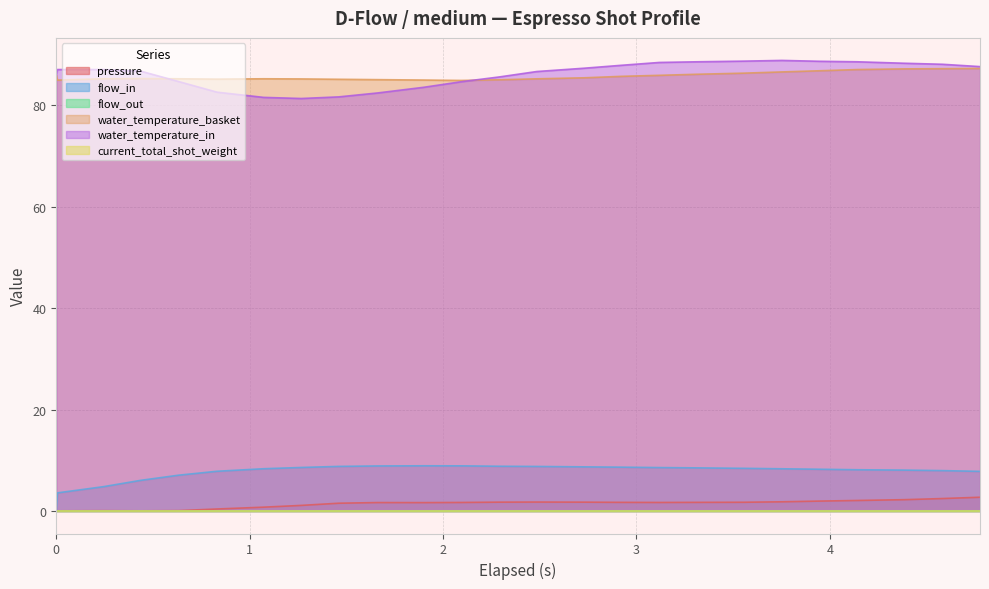

What is the difference between the maximum and minimum values in the water_temperature_basket series?

2.4